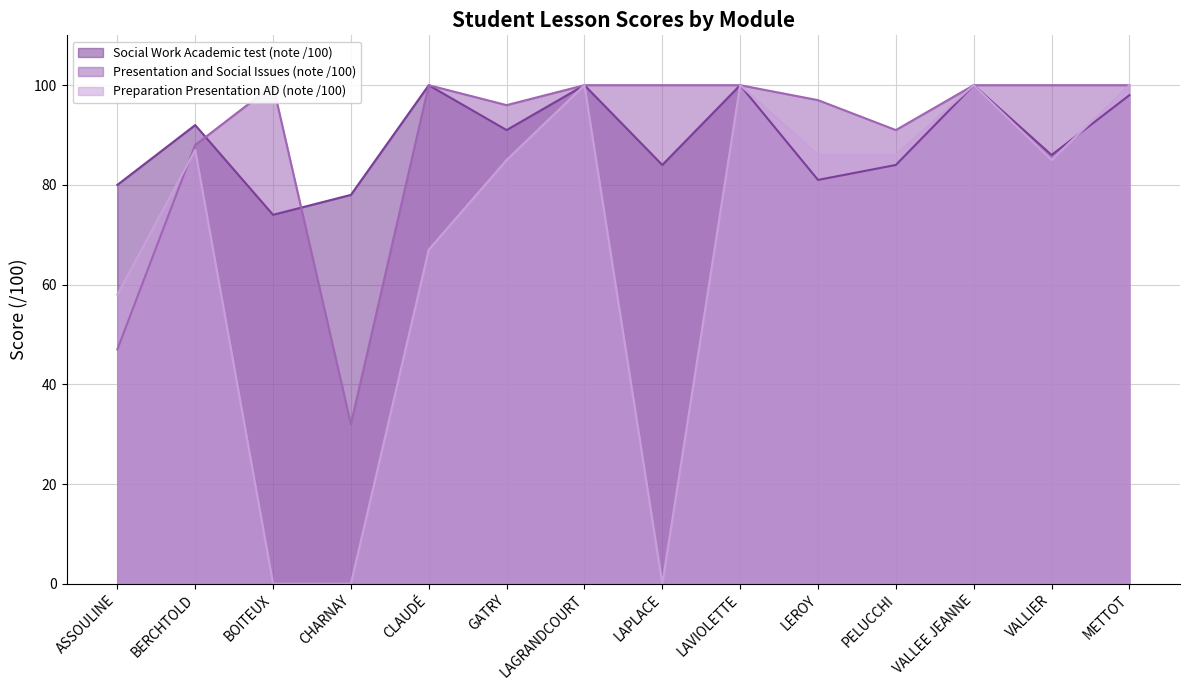

What is the approximate value of Social Work Academic test (note /100) at PELUCCHI, to the nearest 5?

85